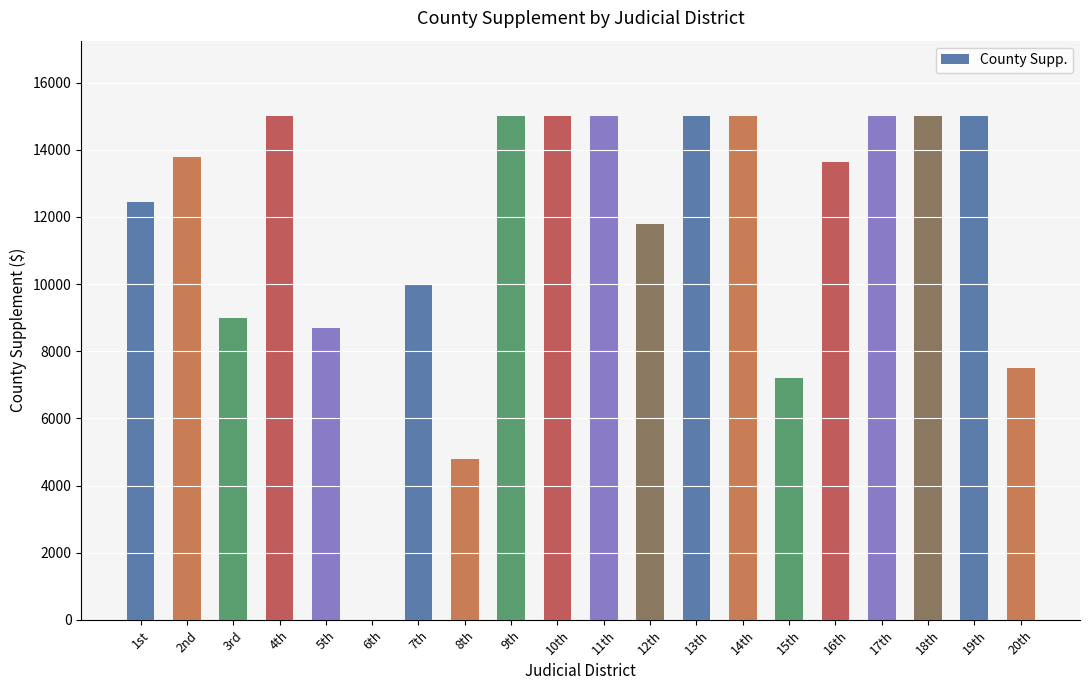

The value at 6th is 5669.2. True or false?

False